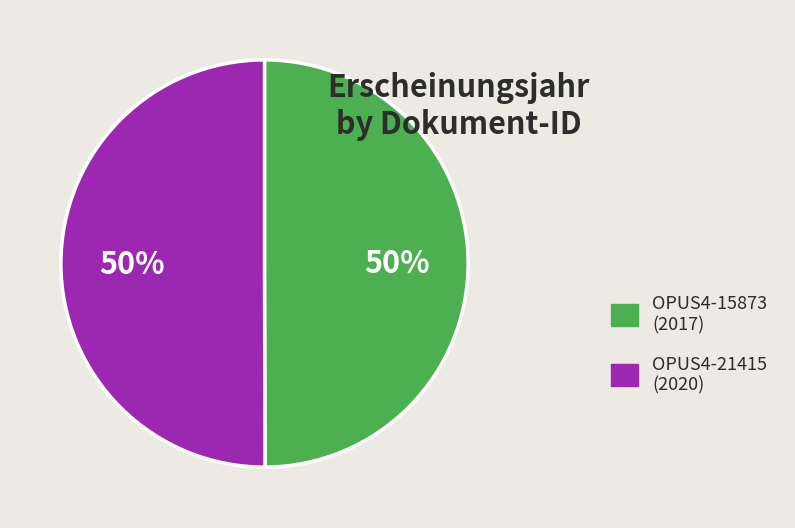

What is the ratio of the value at OPUS4-21415 (2020) to the value at OPUS4-15873 (2017)?

1.0